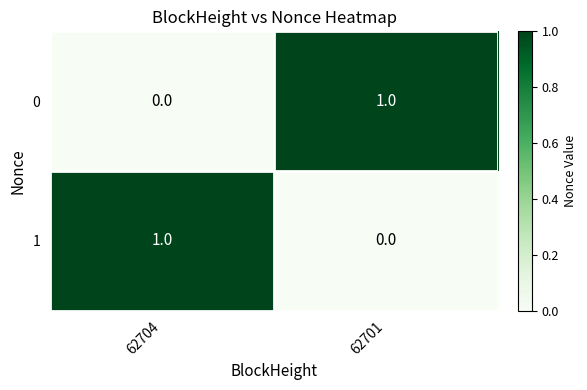

Reading left to right, what are all the values shown in this chart?

0: 62704=0	62701=1
1: 62704=1	62701=0